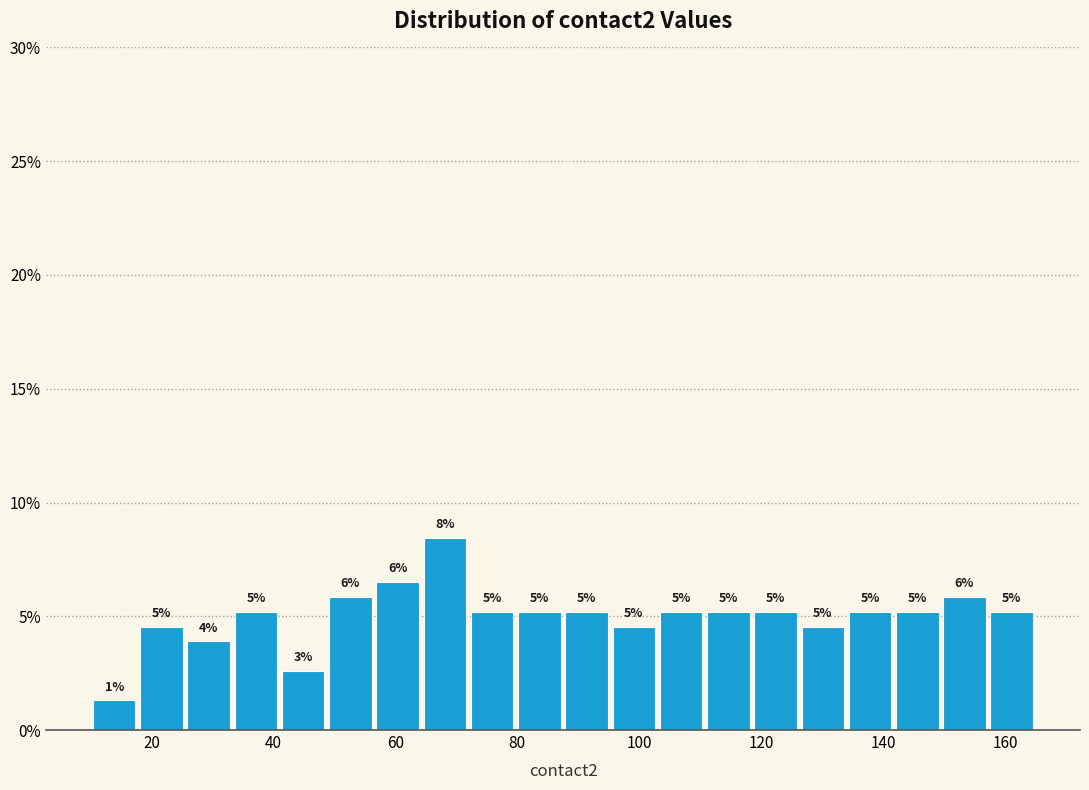

Read against the x-axis, roughly where is the centre of the tallest bar?

68